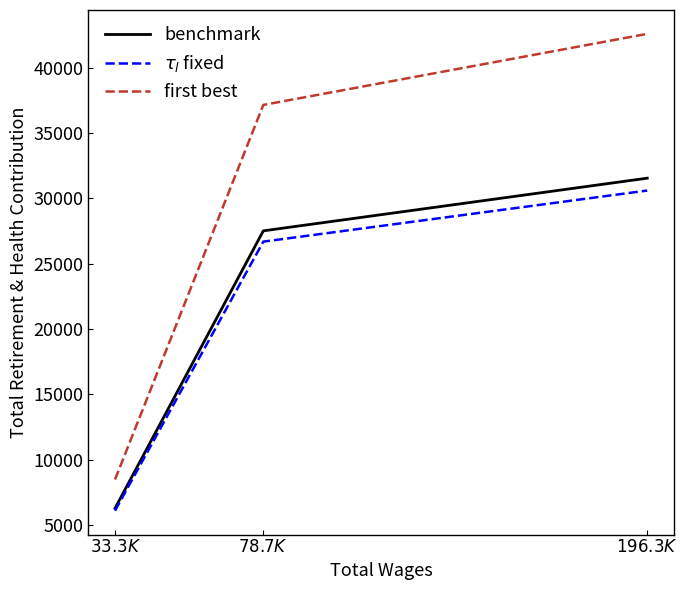

How many lines are shown in the chart?

3